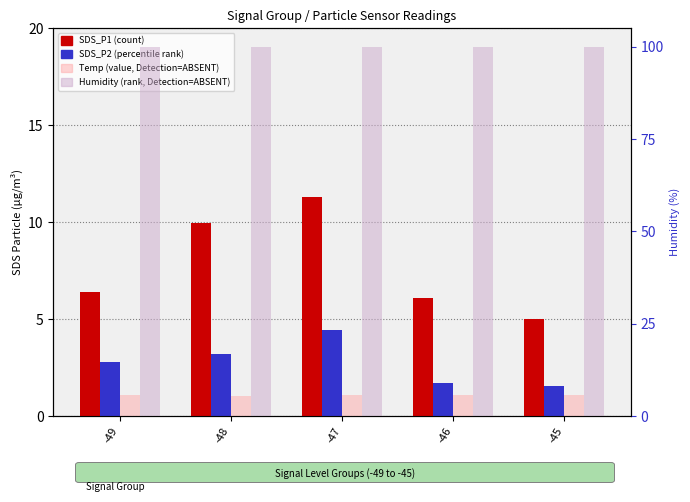

Read the Humidity value at -45.

99.9